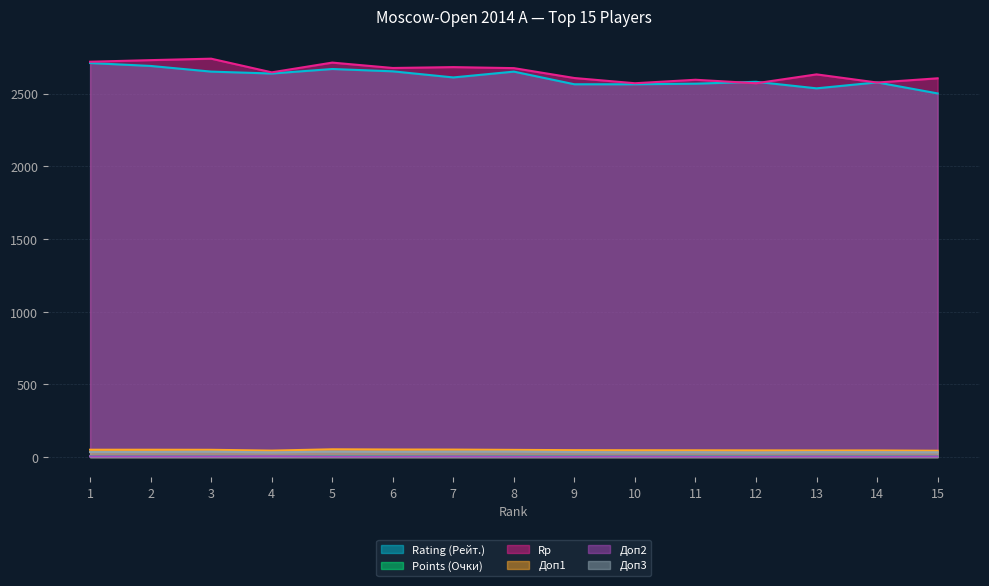

Reading right to left, list all the values displayed in this chart.

Rating (Рейт.): 15=2501.0	14=2577.0	13=2536.0	12=2581.0	11=2568.0	10=2564.0	9=2564.0	8=2651.0	7=2611.0	6=2653.0	5=2669.0	4=2638.0	3=2651.0	2=2690.0	1=2710.0
Points (Очки): 15=6.5	14=6.5	13=6.5	12=6.5	11=6.5	10=6.5	9=6.5	8=6.5	7=6.5	6=6.5	5=6.5	4=7.0	3=7.0	2=7.0	1=7.0
Rp: 15=2605.0	14=2576.0	13=2632.0	12=2571.0	11=2595.0	10=2571.0	9=2607.0	8=2675.0	7=2682.0	6=2676.0	5=2713.0	4=2646.0	3=2740.0	2=2730.0	1=2719.0
Доп1: 15=43.5	14=45.5	13=45.5	12=46.0	11=46.5	10=47.0	9=47.5	8=49.5	7=51.5	6=52.0	5=53.5	4=44.5	3=50.0	2=50.5	1=50.5
Доп2: 15=5.0	14=4.0	13=5.0	12=4.0	11=4.0	10=5.0	9=4.0	8=4.0	7=5.0	6=4.0	5=4.0	4=6.0	3=5.0	2=5.0	1=5.0
Доп3: 15=33.0	14=33.5	13=34.0	12=31.5	11=33.5	10=32.5	9=34.5	8=37.5	7=37.0	6=36.0	5=37.5	4=32.5	3=37.0	2=35.0	1=35.0